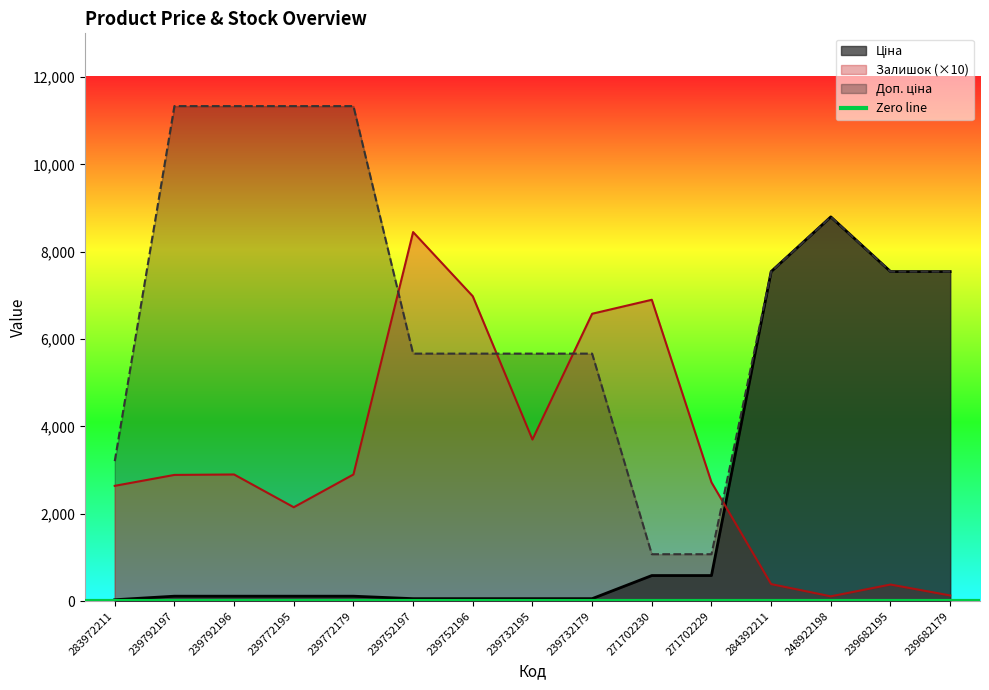

Is the value of Залишок at 239682195 greater than the value of Ціна at 239772179?

Yes